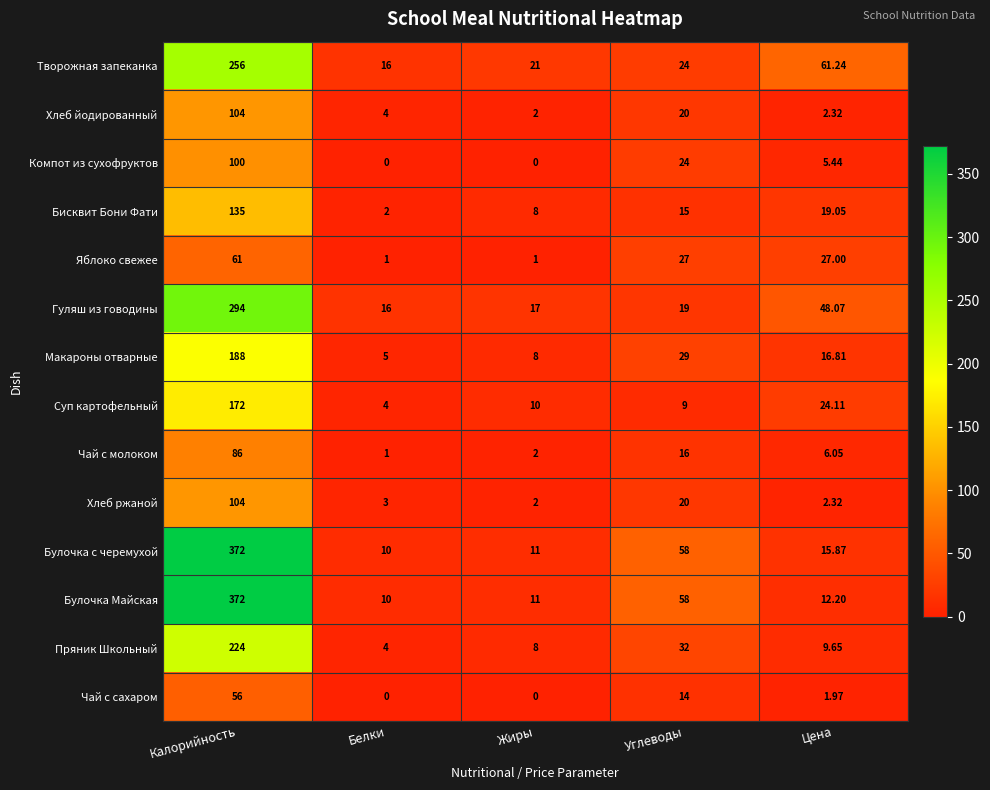

At which label is Чай с сахаром closest to 28?

Углеводы